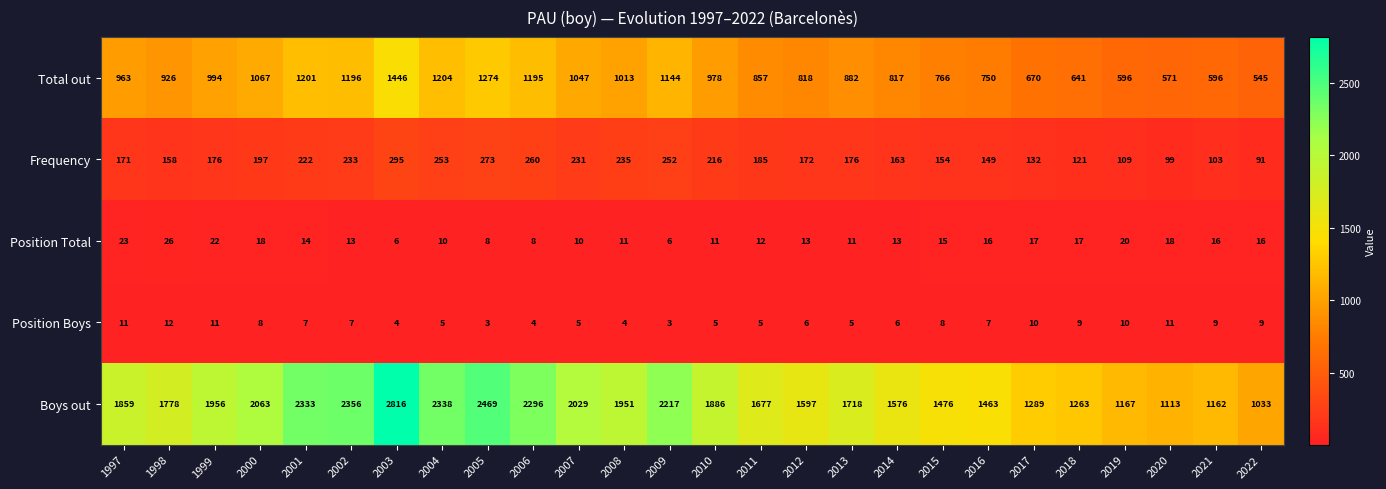

At how many categories does at least one series exceed 2052?

8